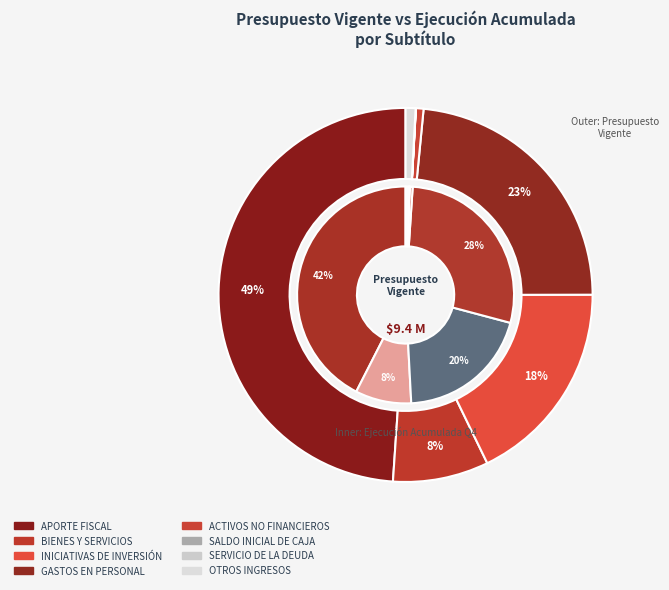

To the nearest percent, what percentage of the pie is APORTE FISCAL?

49%